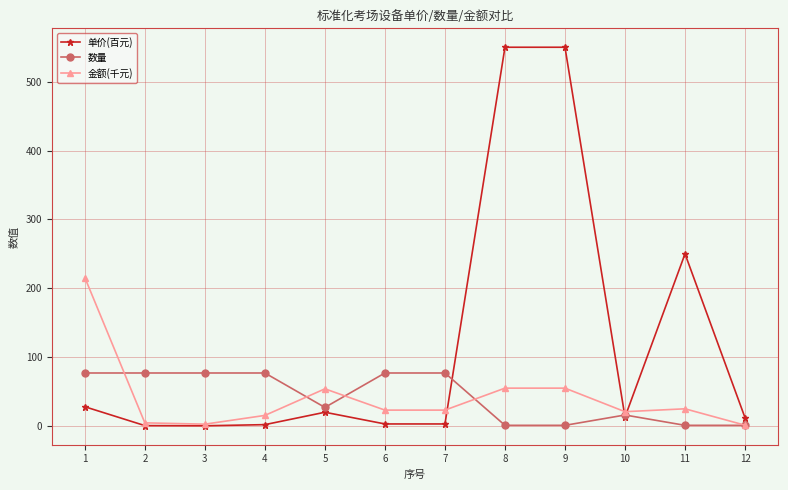

How many series are shown in this chart?

3